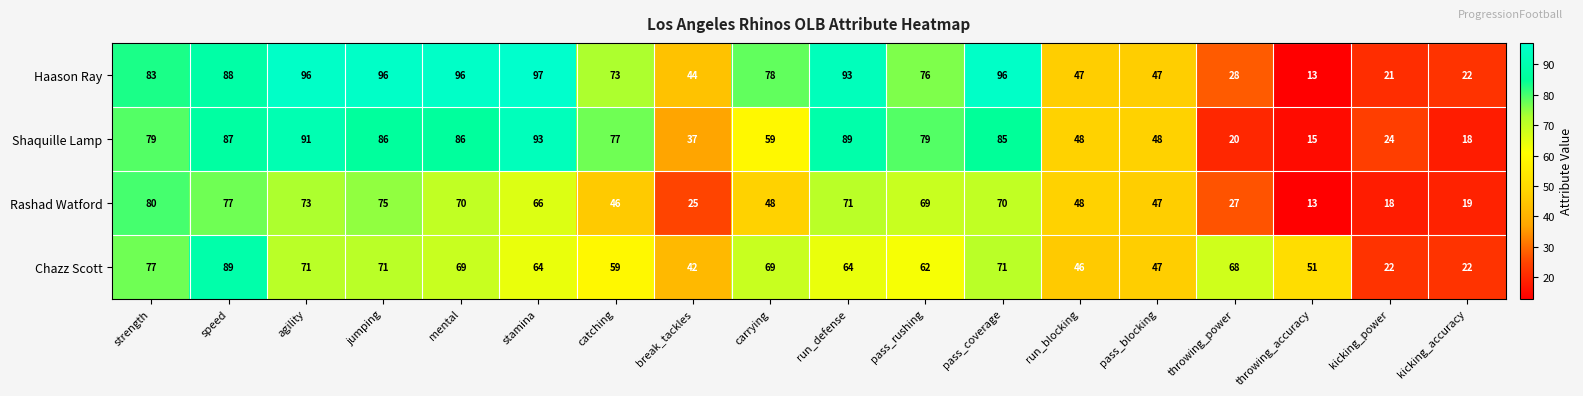

What is the difference between the highest and lowest values at jumping?

25